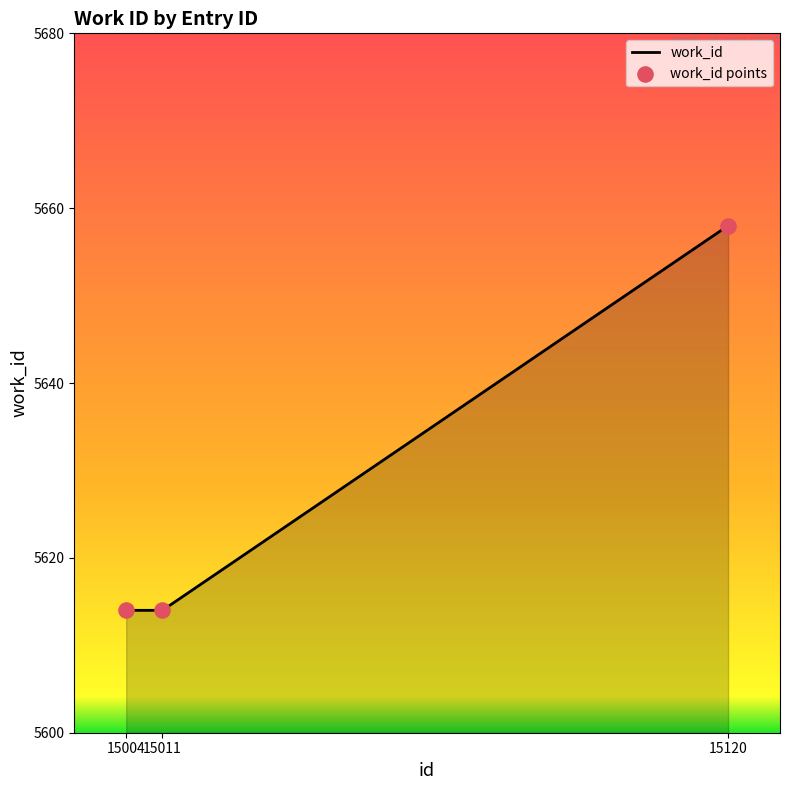

What is the ratio of the value at 15004 to the value at 15011?

1.0